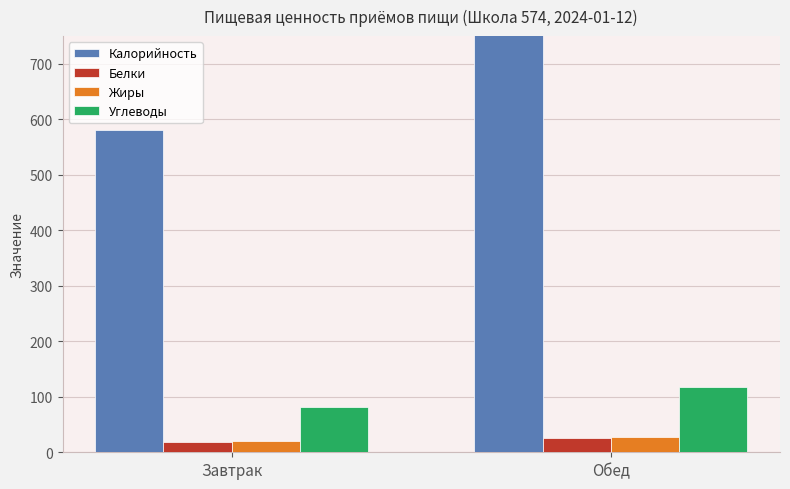

Count the number of data series in this chart.

4